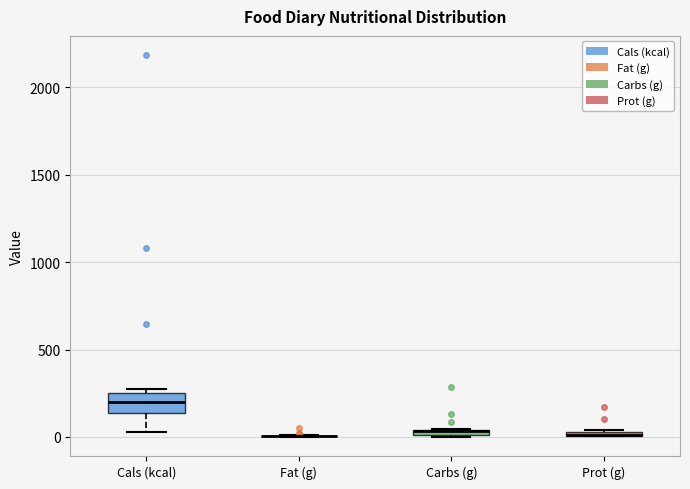

Where is the lower edge of the box for Prot (g) on the y-axis? The values are not printed on the chart, so give them approximately, as read against the axis.

0